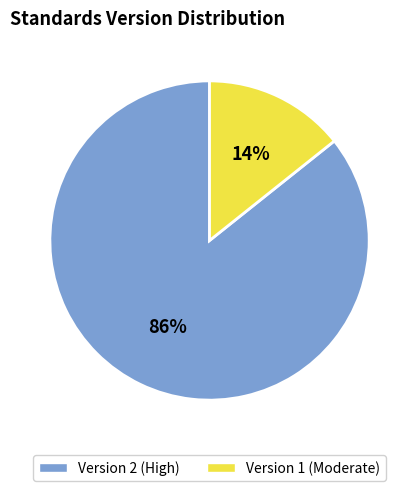

Is there a majority slice in this chart?

Yes